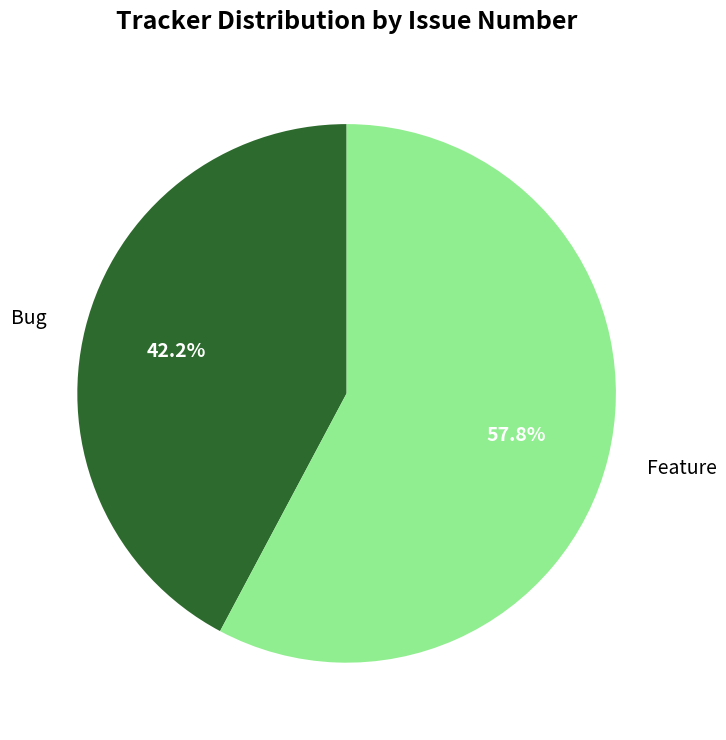

How much of the chart is everything except Feature?

42.2%